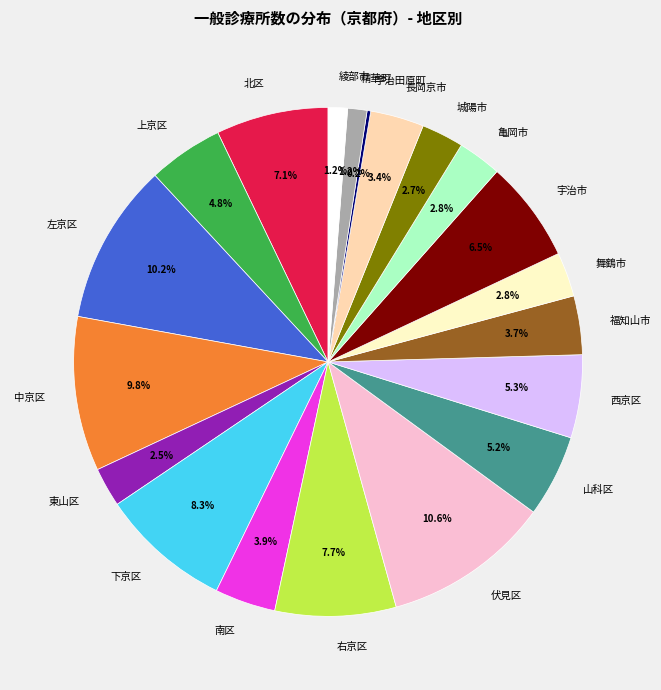

To the nearest percent, what portion does 上京区 represent?

5%